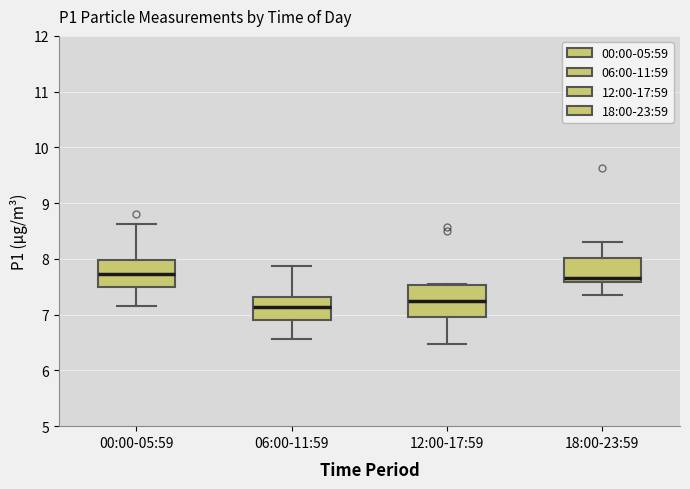

Reading left to right, read every box against the y-axis: the position of its median line, the range the box covers, and the ends of its whiskers. The values are not printed on the chart, so give them approximately, as read against the axis.

00:00-05:59: median 7.7, box 7.5 to 8.0, whiskers 7.2 to 8.6
06:00-11:59: median 7.1, box 6.9 to 7.3, whiskers 6.6 to 7.9
12:00-17:59: median 7.2, box 7.0 to 7.5, whiskers 6.5 to 7.6
18:00-23:59: median 7.7, box 7.6 to 8.0, whiskers 7.4 to 8.3